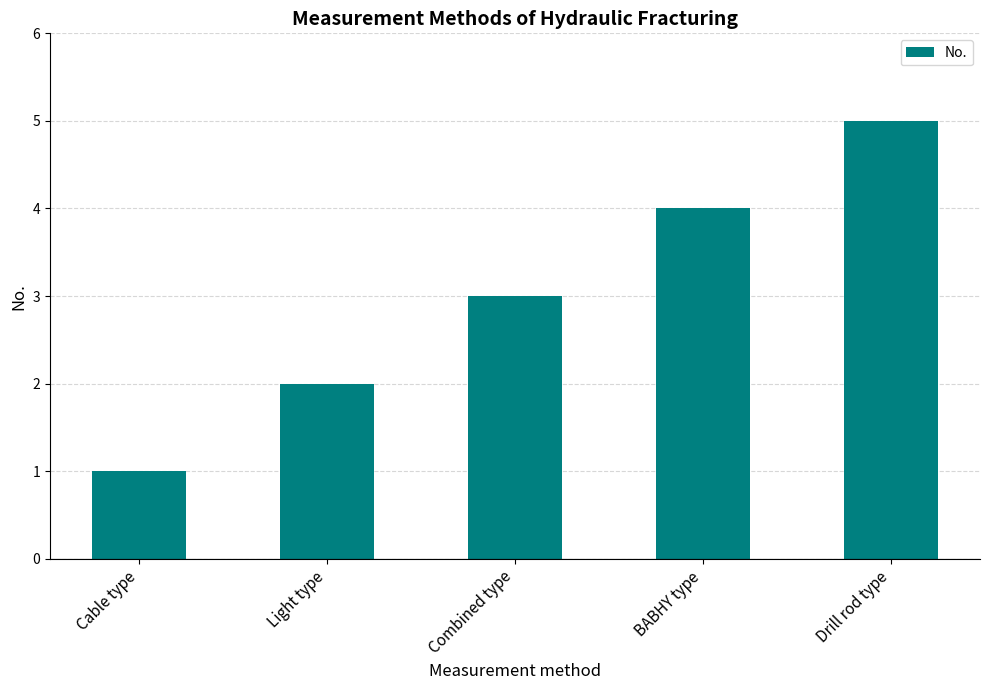

Count the values in the range 2 to 4.

3